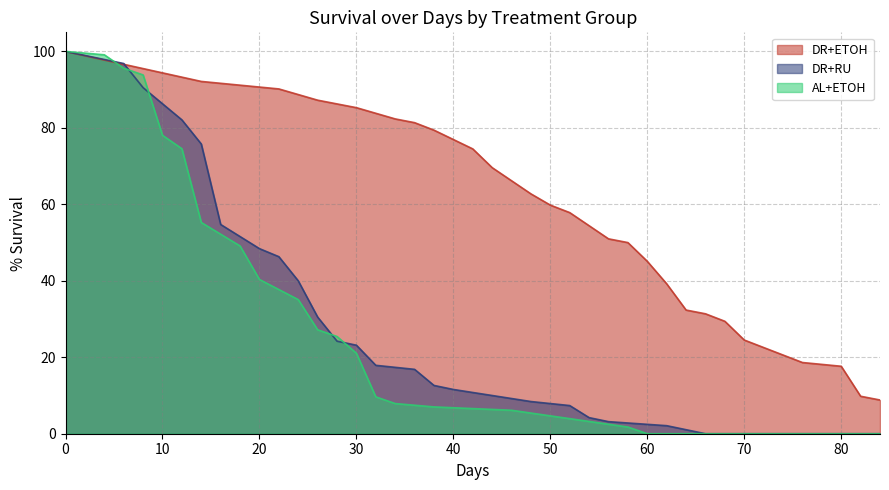

Where does the data first go above 42?

21